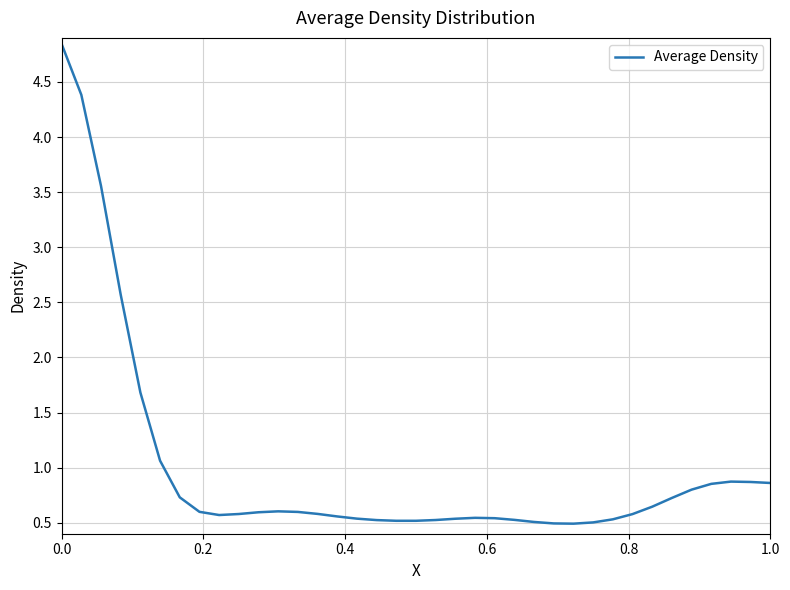

What is the minimum value shown in the chart?

0.5